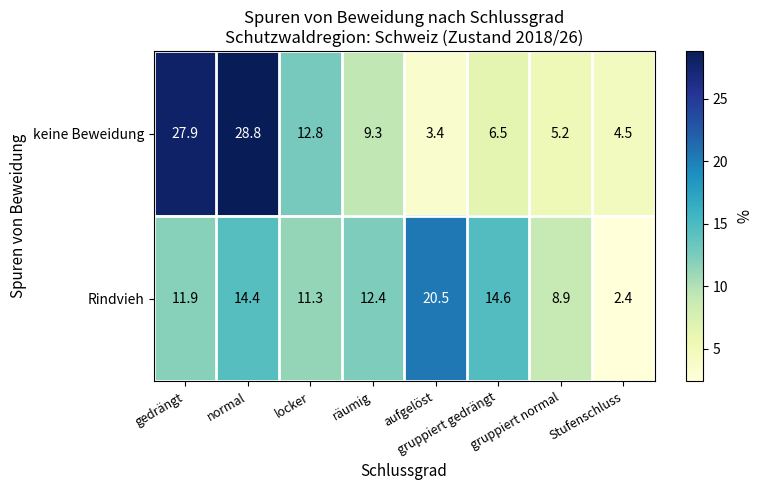

List the series in order of their overall mean, highest first.

keine Beweidung, Rindvieh